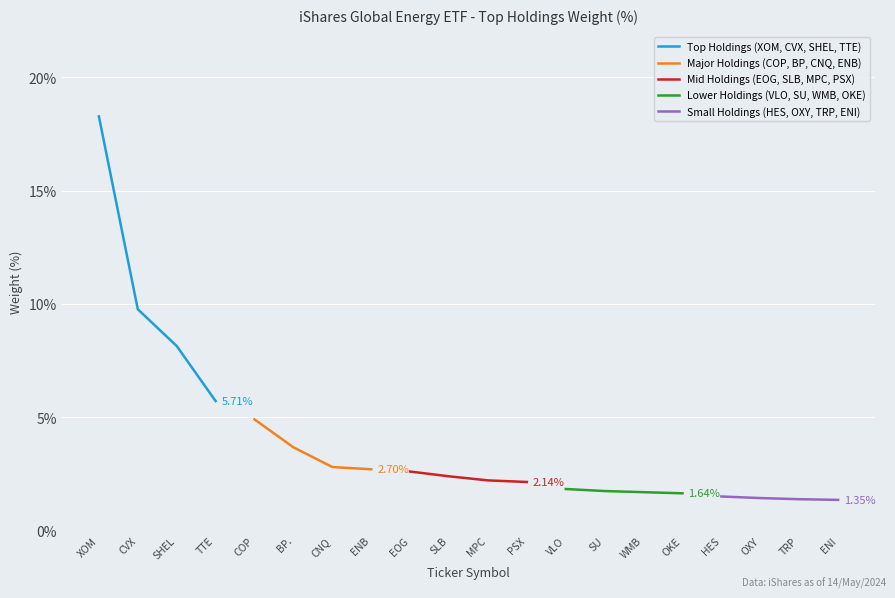

What is the lowest value of the Top Holdings (XOM, CVX, SHEL, TTE) series?

5.7